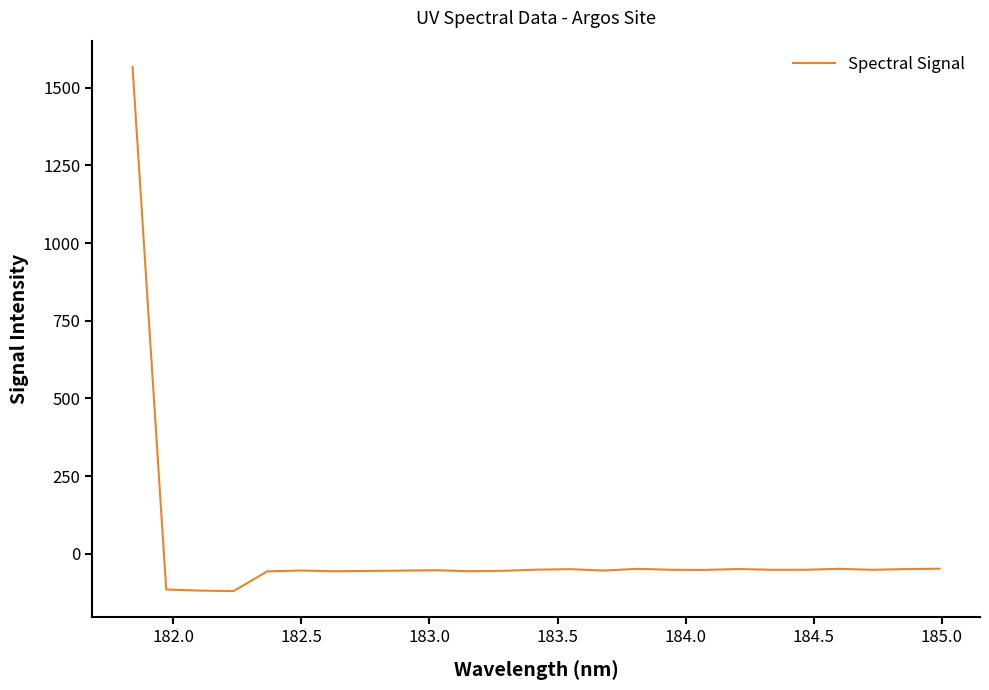

What is the sum of all values?

115.9